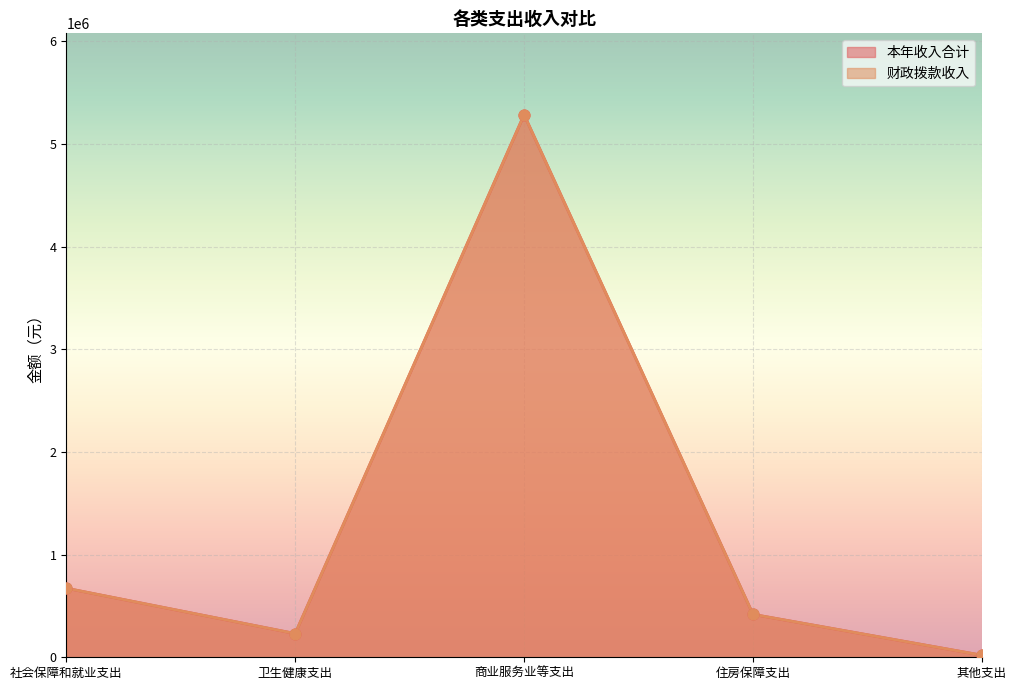

What is the total value across all series at 商业服务业等支出?

10568370.4